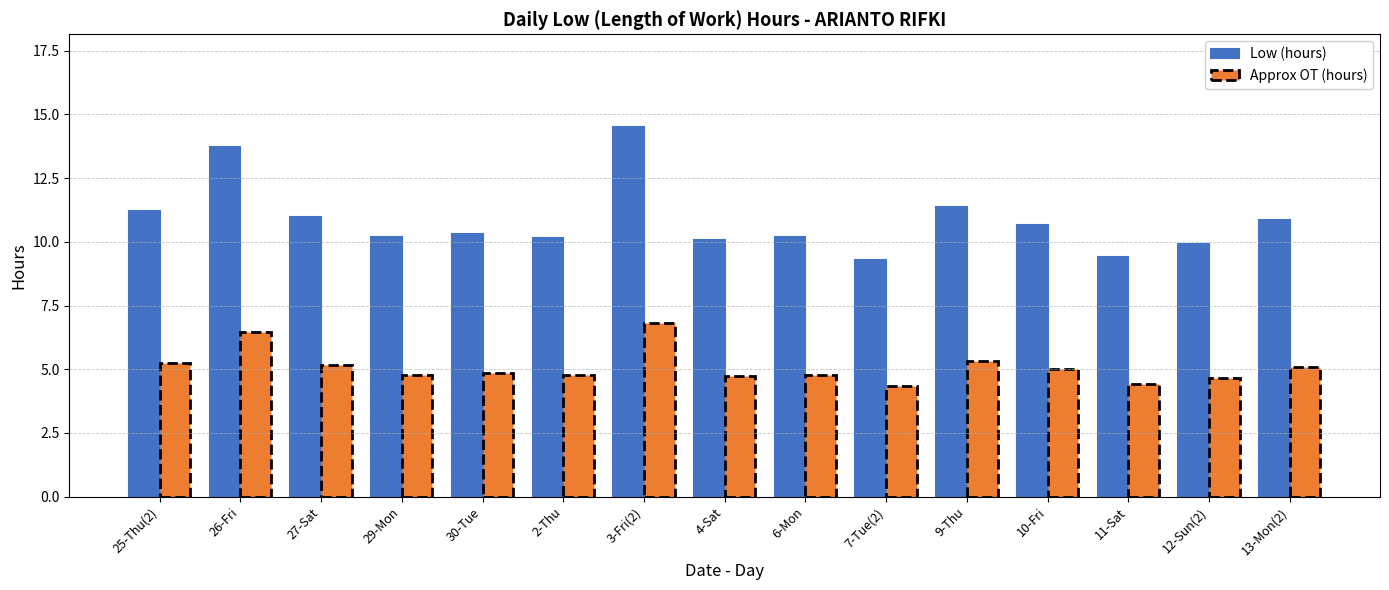

What value does the Low (hours) series have at 10-Fri?

10.7